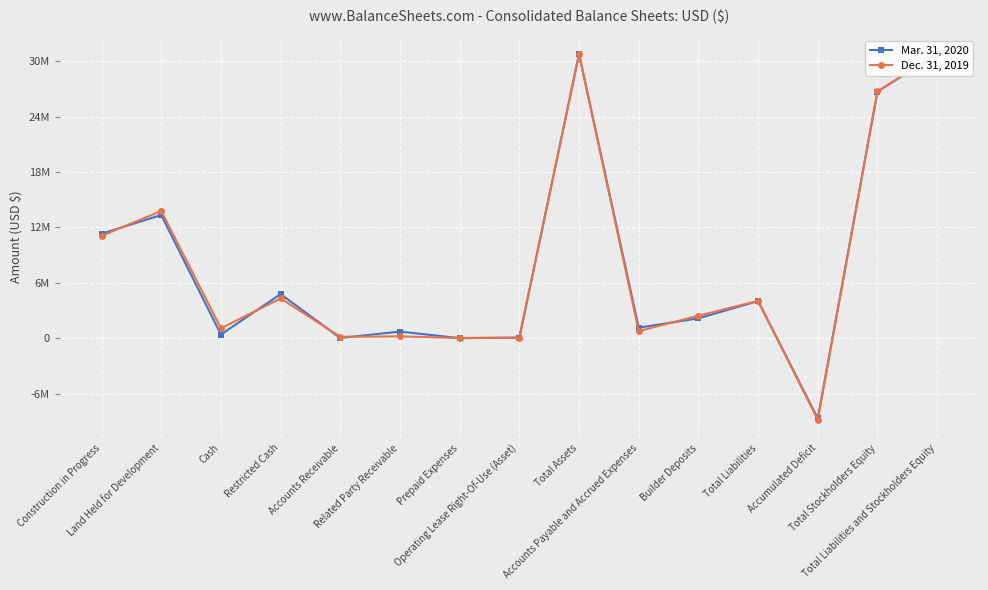

What is the maximum value for Dec. 31, 2019?

30785232